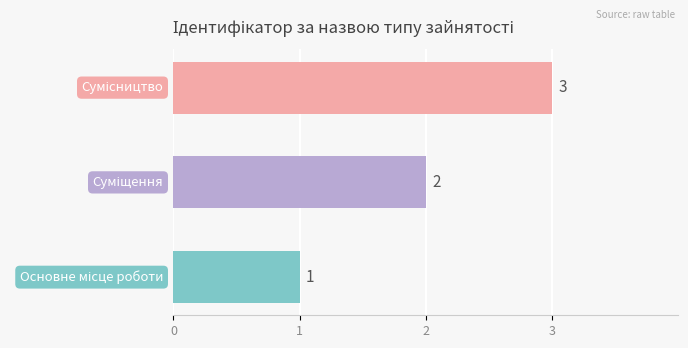

What is the greatest value displayed?

3